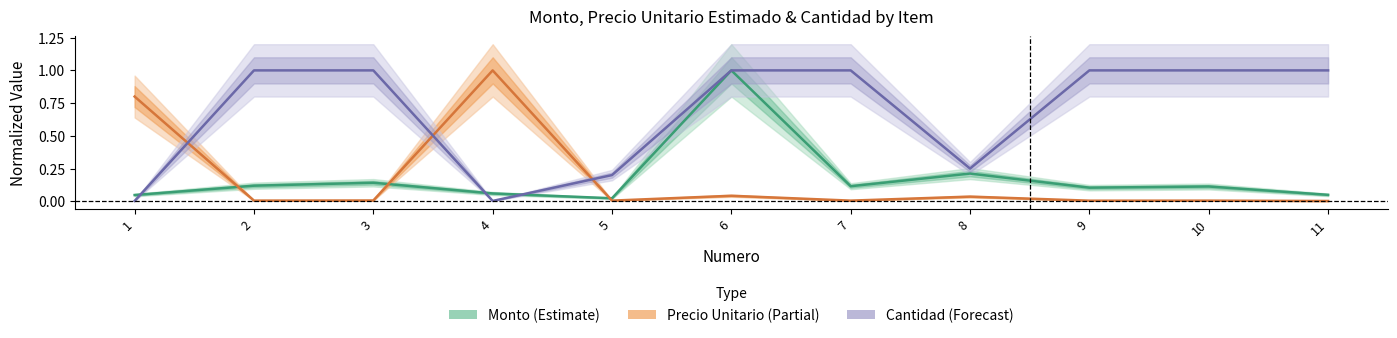

What is the difference between the cantidad values at 10 and 5?

0.8